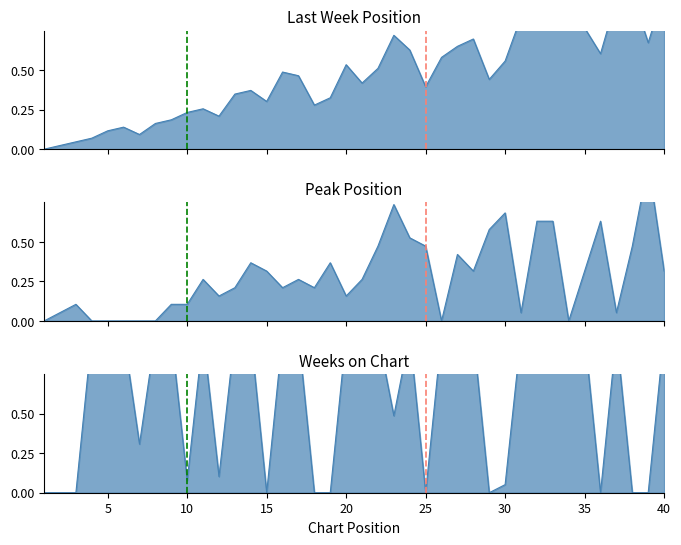

What is the difference between the highest and lowest values at 20?

1.0